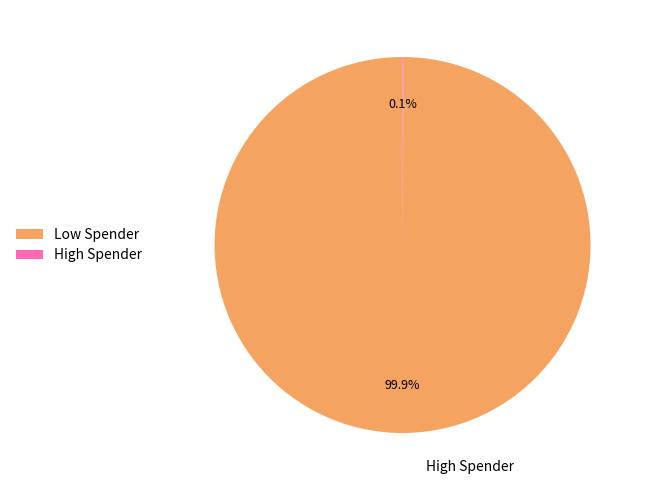

To the nearest percent, what is the difference between the largest and smallest slice percentages?

100%